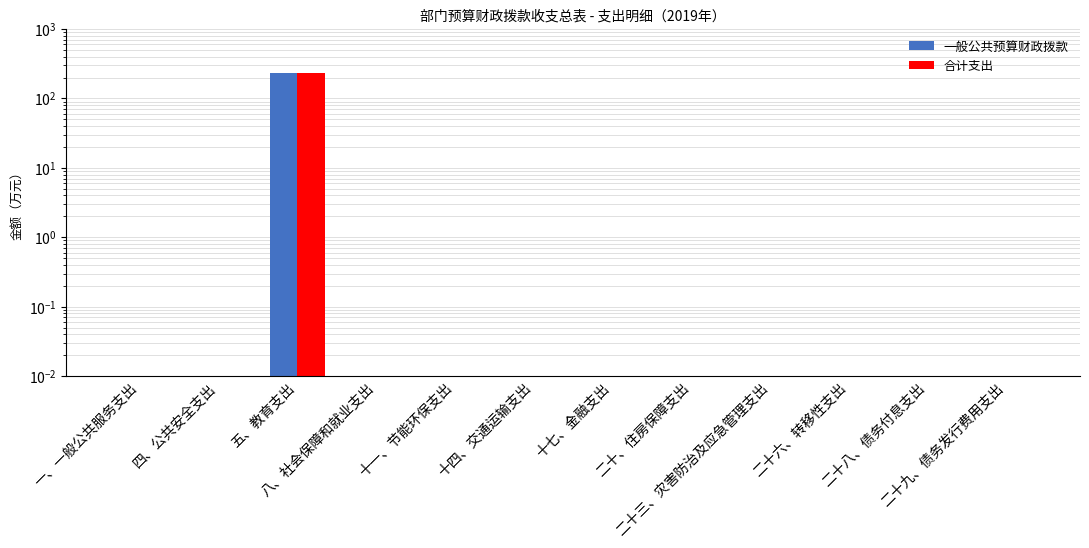

What is the difference between the 一般公共预算财政拨款 values at 十四、交通运输支出 and 五、教育支出?

234.4